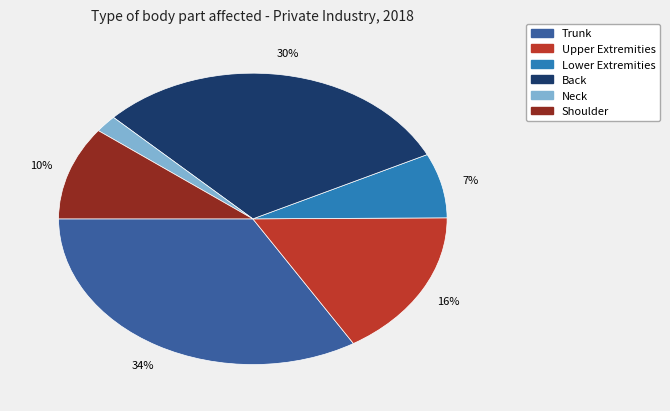

Between Shoulder and Neck, which is larger?

Shoulder